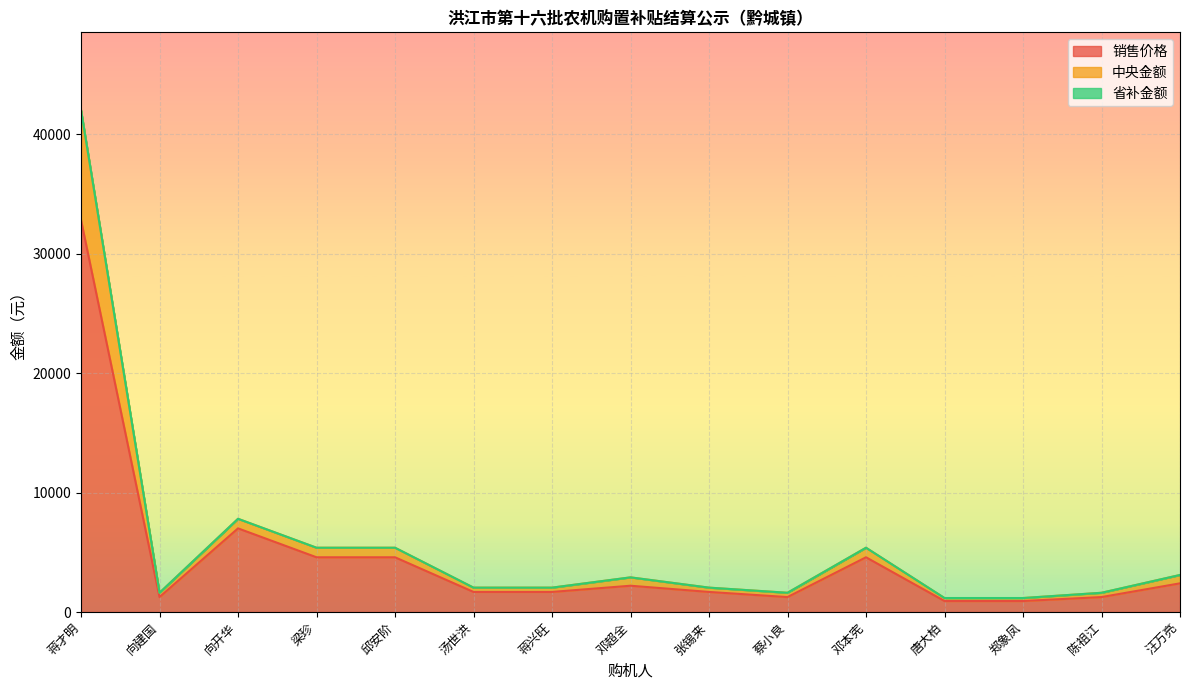

List the labels in order of 销售价格 value, largest first.

蒋才明, 向开华, 梁珍, 邱安阶, 邓本宪, 汪万亮, 邓超全, 汤世洪, 蒋兴旺, 张锡来, 向建国, 蔡小良, 陈祖江, 唐大柏, 郑象凤